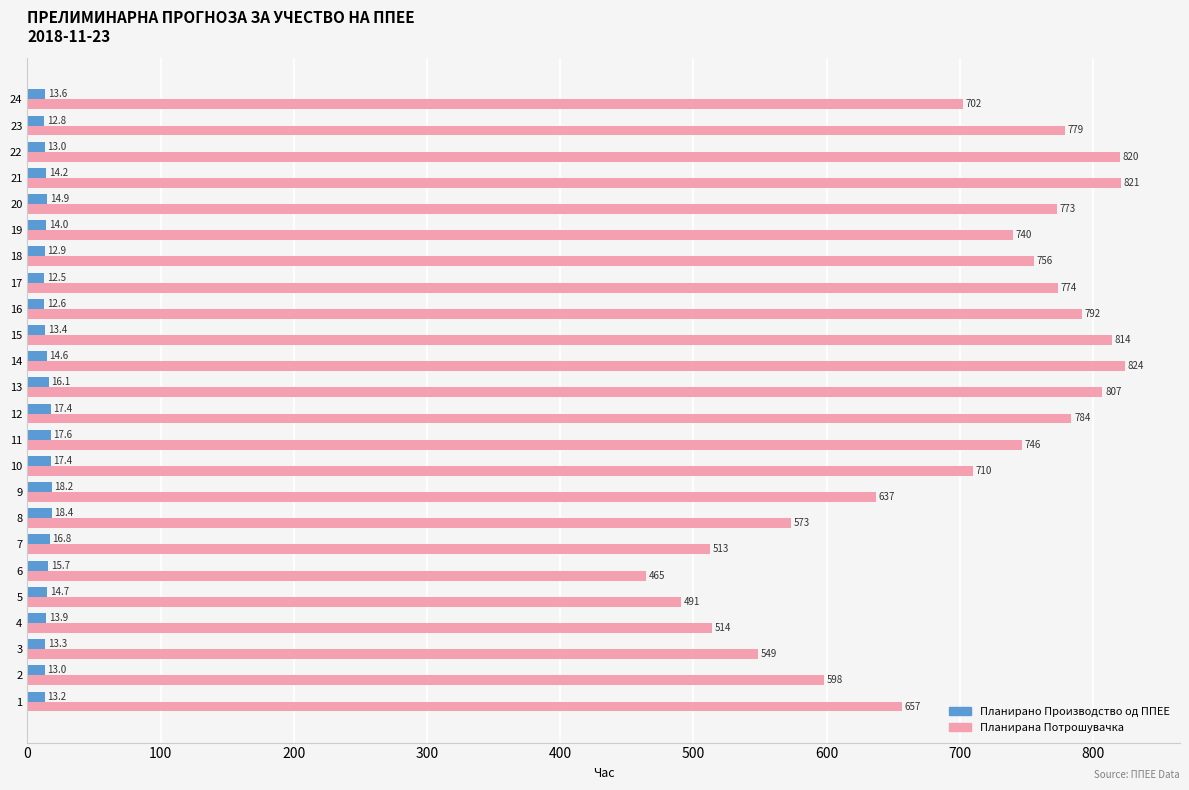

At how many categories does at least one series exceed 116?

24